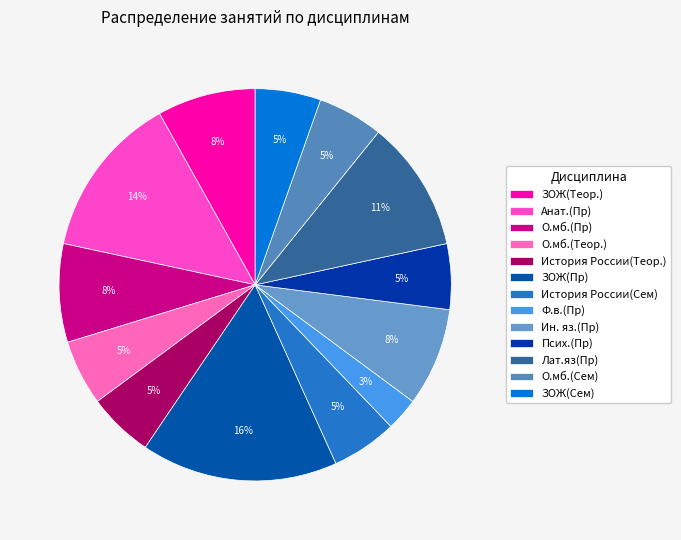

To the nearest percent, what portion does История России(Теор.) represent?

5%